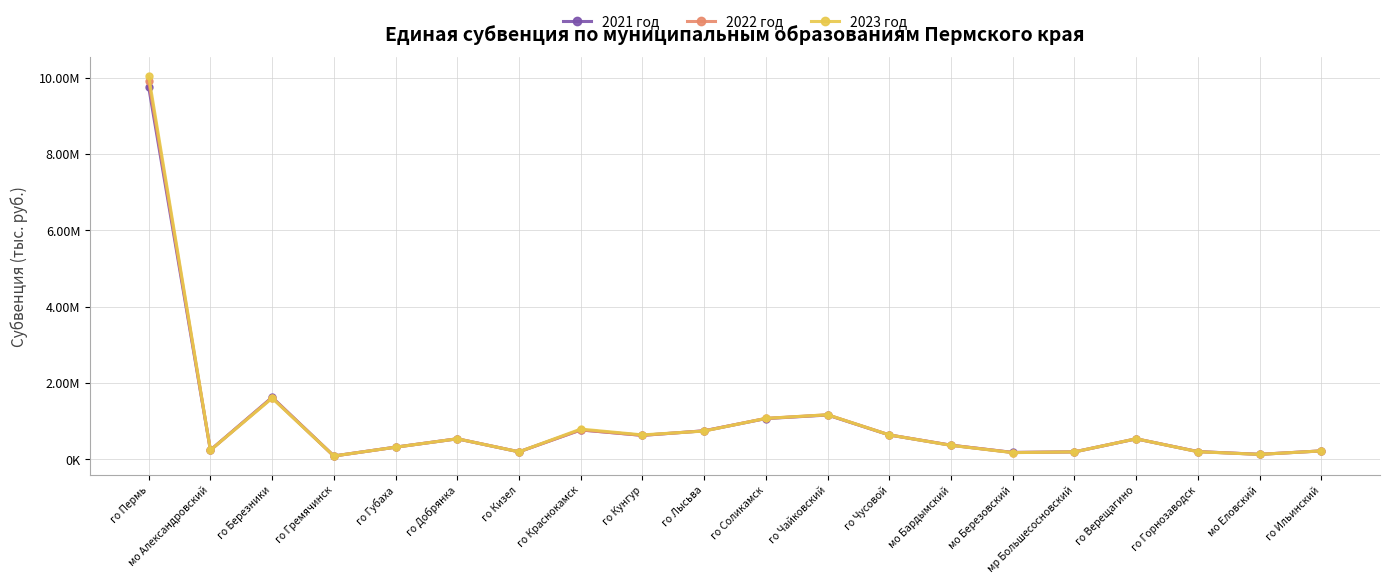

What is the maximum value for 2022 год?

9909995.6